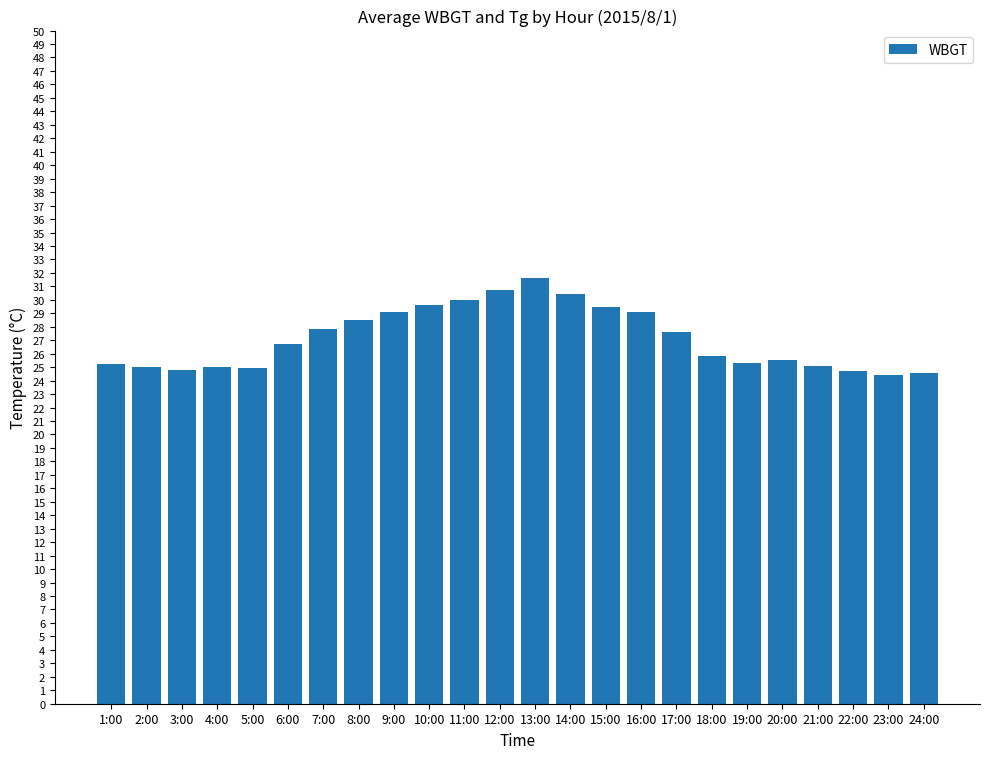

What is the minimum value shown in the chart?

24.4